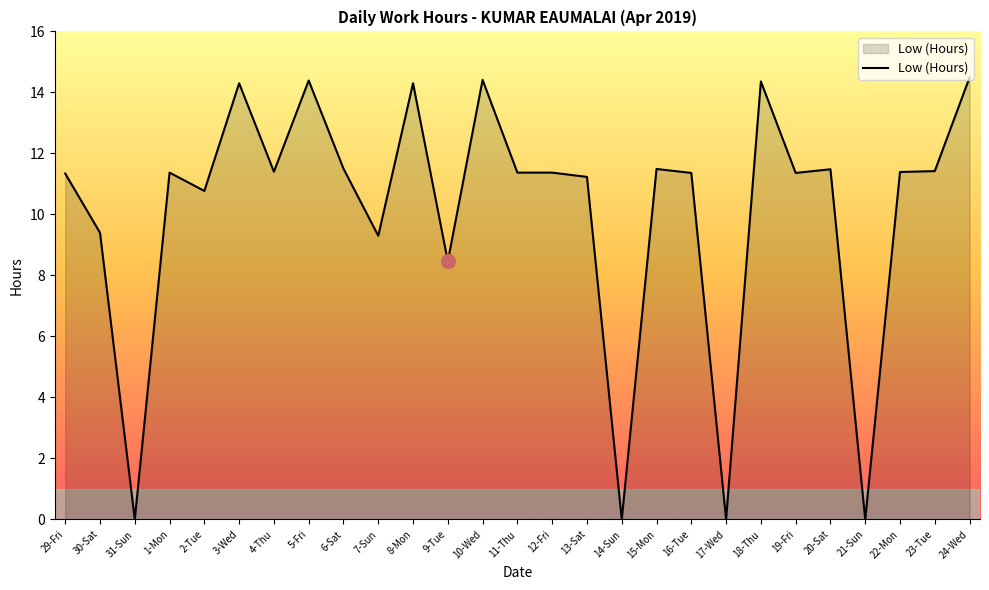

Count the number of values greater than 11.

19